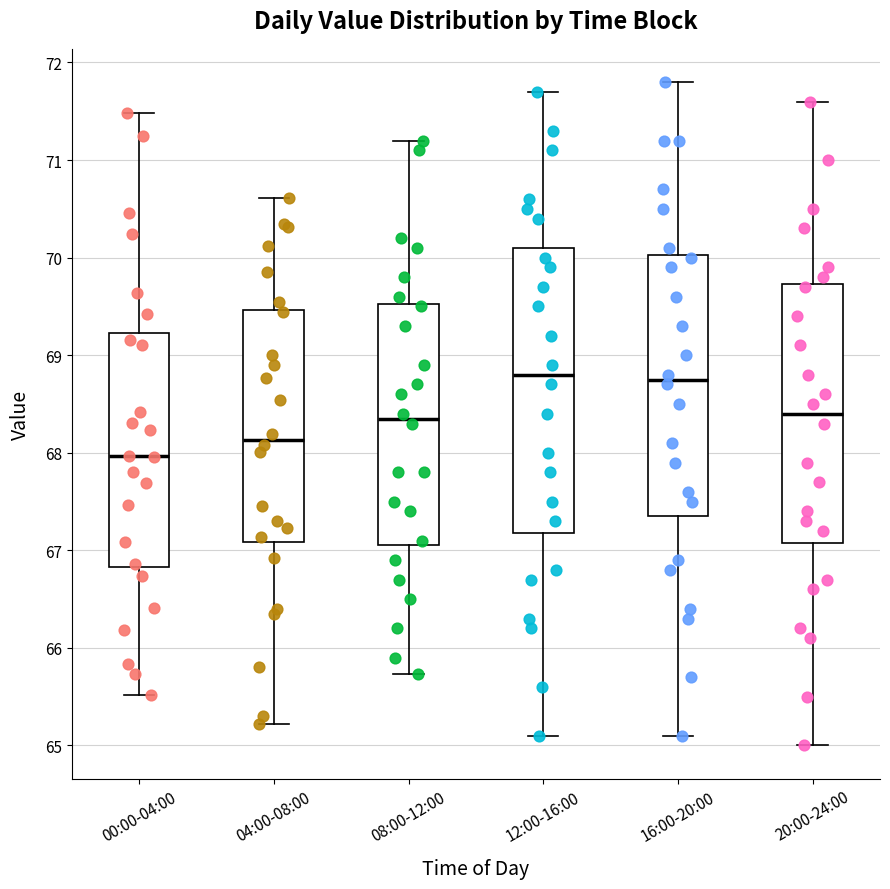

Reading left to right, transcribe this box plot: for each box, give where its median line is, the range the box spans, and where its two whiskers end, as read against the y-axis. The values are not printed on the chart, so give them approximately, as read against the axis.

00:00-04:00: median 68.0, box 66.8 to 69.2, whiskers 65.5 to 71.5
04:00-08:00: median 68.1, box 67.1 to 69.5, whiskers 65.2 to 70.6
08:00-12:00: median 68.4, box 67.1 to 69.5, whiskers 65.7 to 71.2
12:00-16:00: median 68.8, box 67.2 to 70.1, whiskers 65.1 to 71.7
16:00-20:00: median 68.8, box 67.4 to 70.0, whiskers 65.1 to 71.8
20:00-24:00: median 68.4, box 67.1 to 69.7, whiskers 65.0 to 71.6